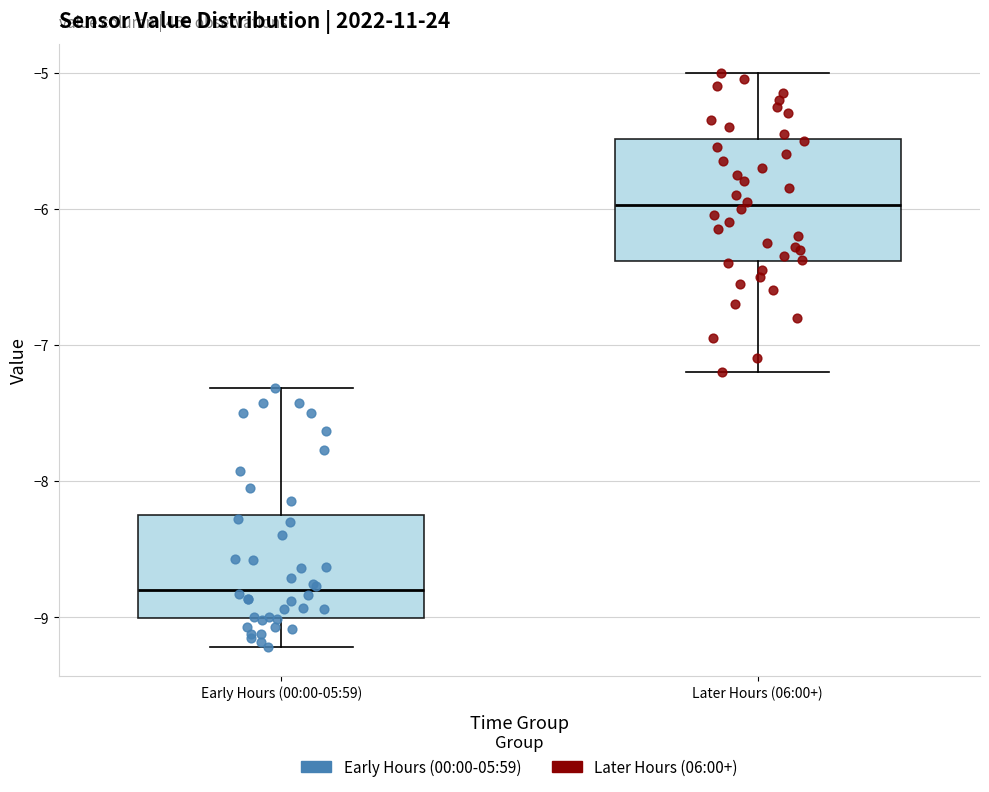

Which box's median line is the highest?

Later Hours (06:00+)